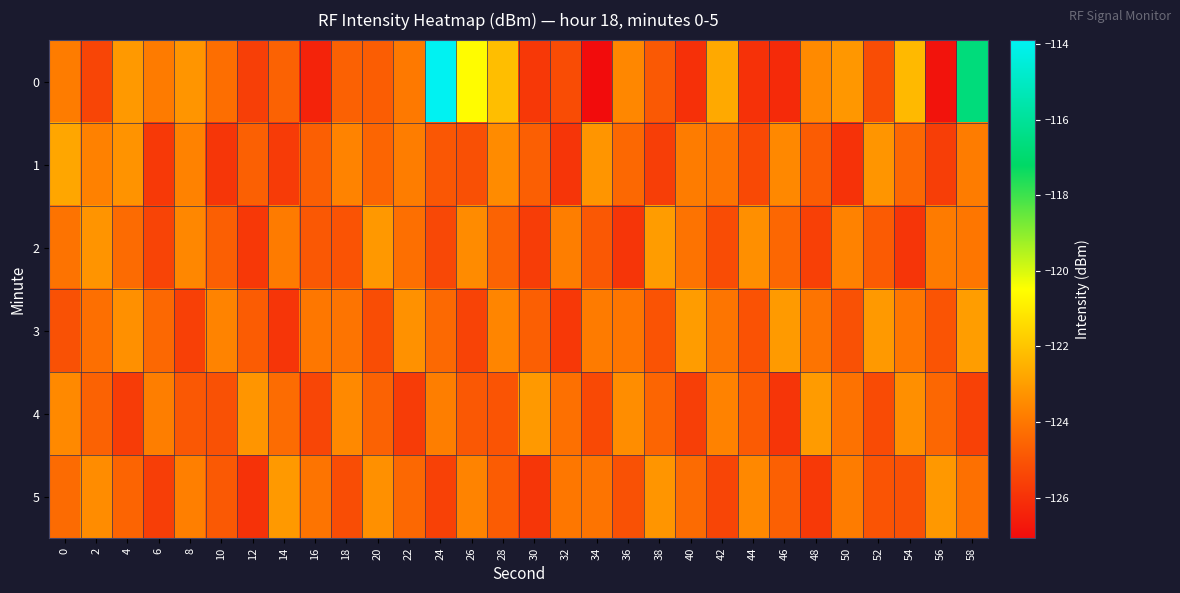

Reading left to right, extract all data points from this chart.

0: 0=-123.9	2=-125.4	4=-123.1	6=-123.9	8=-123.2	10=-124.3	12=-125.6	14=-124.6	16=-126.4	18=-124.6	20=-124.7	22=-123.9	24=-113.9	26=-120.5	28=-122.1	30=-125.8	32=-125.2	34=-127.1	36=-123.6	38=-124.9	40=-126.0	42=-122.7	44=-126.0	46=-126.2	48=-123.5	50=-123.1	52=-125.2	54=-122.3	56=-126.9	58=-116.7
1: 0=-122.8	2=-123.7	4=-123.3	6=-125.8	8=-123.7	10=-125.9	12=-124.7	14=-125.7	16=-124.7	18=-123.7	20=-124.5	22=-123.8	24=-124.9	26=-125.1	28=-123.5	30=-124.7	32=-125.9	34=-123.2	36=-124.4	38=-125.7	40=-123.9	42=-124.1	44=-125.3	46=-123.5	48=-124.8	50=-126.0	52=-123.2	54=-124.4	56=-125.7	58=-123.9
2: 0=-124.1	2=-123.2	4=-124.3	6=-125.5	8=-123.6	10=-124.7	12=-125.8	14=-123.9	16=-124.9	18=-125.0	20=-123.1	22=-124.2	24=-125.3	26=-123.5	28=-124.6	30=-125.7	32=-123.8	34=-124.9	36=-125.9	38=-123.0	40=-124.1	42=-125.2	44=-123.3	46=-124.5	48=-125.6	50=-123.7	52=-124.8	54=-125.9	56=-123.9	58=-124.0
3: 0=-125.1	2=-124.2	4=-123.3	6=-124.4	8=-125.6	10=-123.7	12=-124.8	14=-125.9	16=-124.0	18=-124.1	20=-125.2	22=-123.3	24=-124.4	26=-125.5	28=-123.6	30=-124.7	32=-125.8	34=-123.9	36=-124.0	38=-125.0	40=-123.0	42=-124.0	44=-125.0	46=-123.1	48=-124.1	50=-125.1	52=-123.1	54=-124.0	56=-125.0	58=-123.0
4: 0=-123.5	2=-124.6	4=-125.7	6=-123.8	8=-124.9	10=-125.1	12=-123.2	14=-124.3	16=-125.4	18=-123.5	20=-124.6	22=-125.7	24=-123.8	26=-124.9	28=-125.0	30=-123.1	32=-124.2	34=-125.3	36=-123.4	38=-124.5	40=-125.6	42=-123.7	44=-124.8	46=-125.9	48=-123.0	50=-124.2	52=-125.2	54=-123.3	56=-124.5	58=-125.5
5: 0=-124.3	2=-123.4	4=-124.5	6=-125.7	8=-123.8	10=-124.9	12=-126.0	14=-123.1	16=-124.1	18=-125.2	20=-123.3	22=-124.4	24=-125.5	26=-123.7	28=-124.8	30=-125.9	32=-124.0	34=-124.1	36=-125.1	38=-123.2	40=-124.3	42=-125.4	44=-123.5	46=-124.7	48=-125.8	50=-123.9	52=-125.0	54=-125.1	56=-123.1	58=-124.2